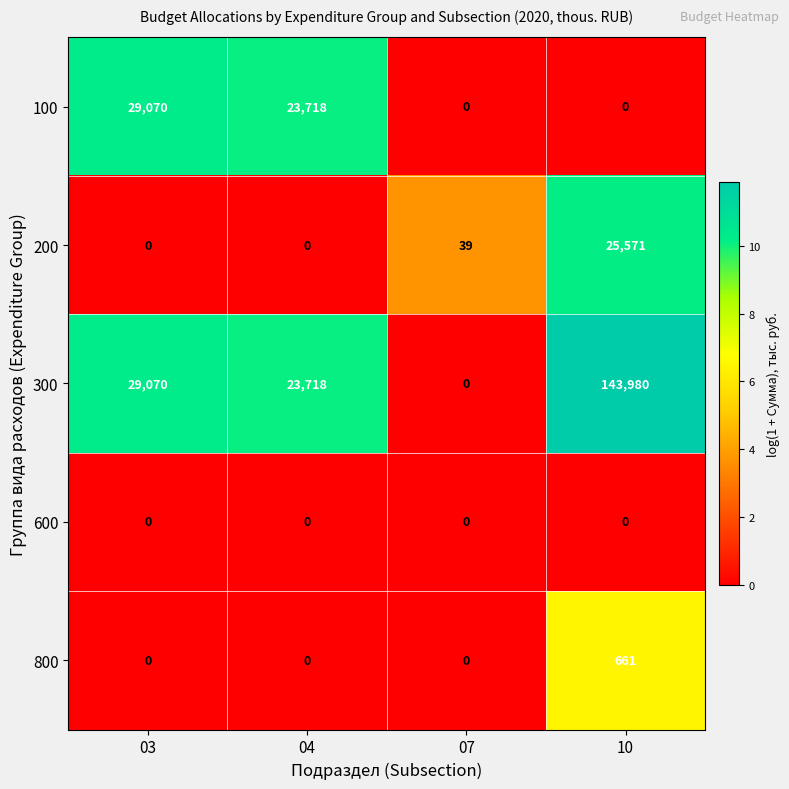

The value of 100 at 07 is 0. True or false?

True